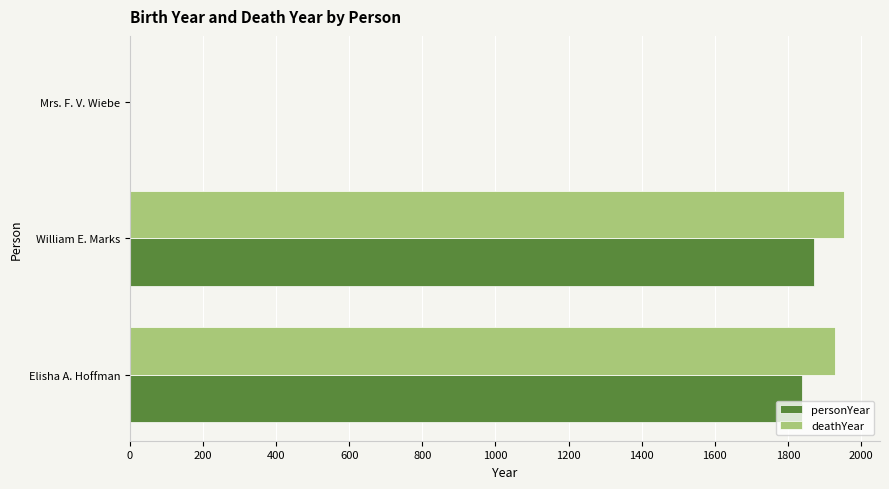

Is it true that deathYear equals 1954 at William E. Marks?

True